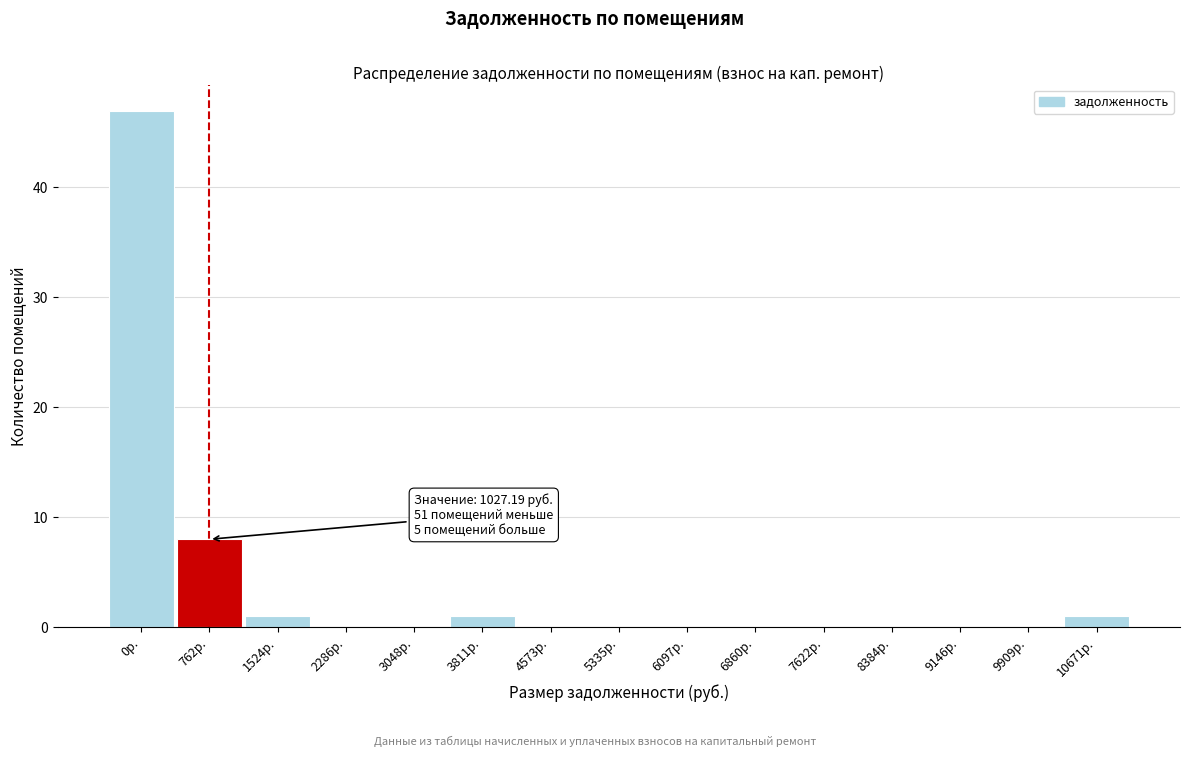

Reading left to right, transcribe all the data shown in this chart.

0р.=47	762р.=8	1524р.=1	2286р.=0	3048р.=0	3811р.=1	4573р.=0	5335р.=0	6097р.=0	6860р.=0	7622р.=0	8384р.=0	9146р.=0	9909р.=0	10671р.=1